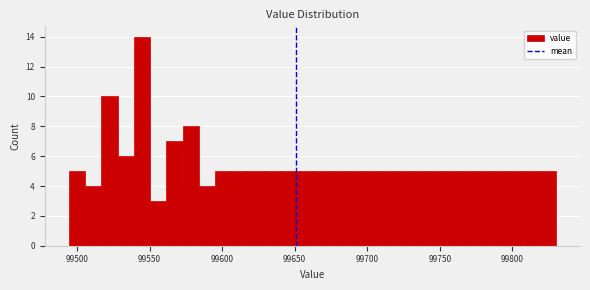

Around what value on the x-axis is the tallest bar? Give the approximate position of its centre, as read against the axis.

99545